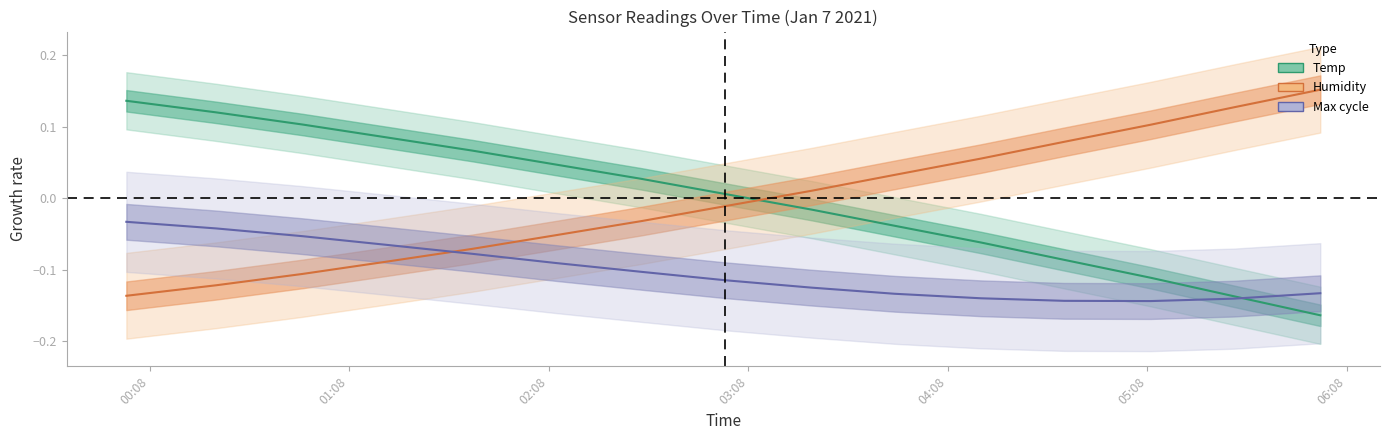

Reading left to right, transcribe all the data shown in this chart.

Temp: 0.1	0.1	0.1	0.1	0.1	0.0	0.0	0.0	-0.0	-0.0	-0.1	-0.1	-0.1	-0.1	-0.2
Humidity: -0.1	-0.1	-0.1	-0.1	-0.1	-0.1	-0.0	-0.0	0.0	0.0	0.1	0.1	0.1	0.1	0.2
Max cycle: -0.0	-0.0	-0.1	-0.1	-0.1	-0.1	-0.1	-0.1	-0.1	-0.1	-0.1	-0.1	-0.1	-0.1	-0.1